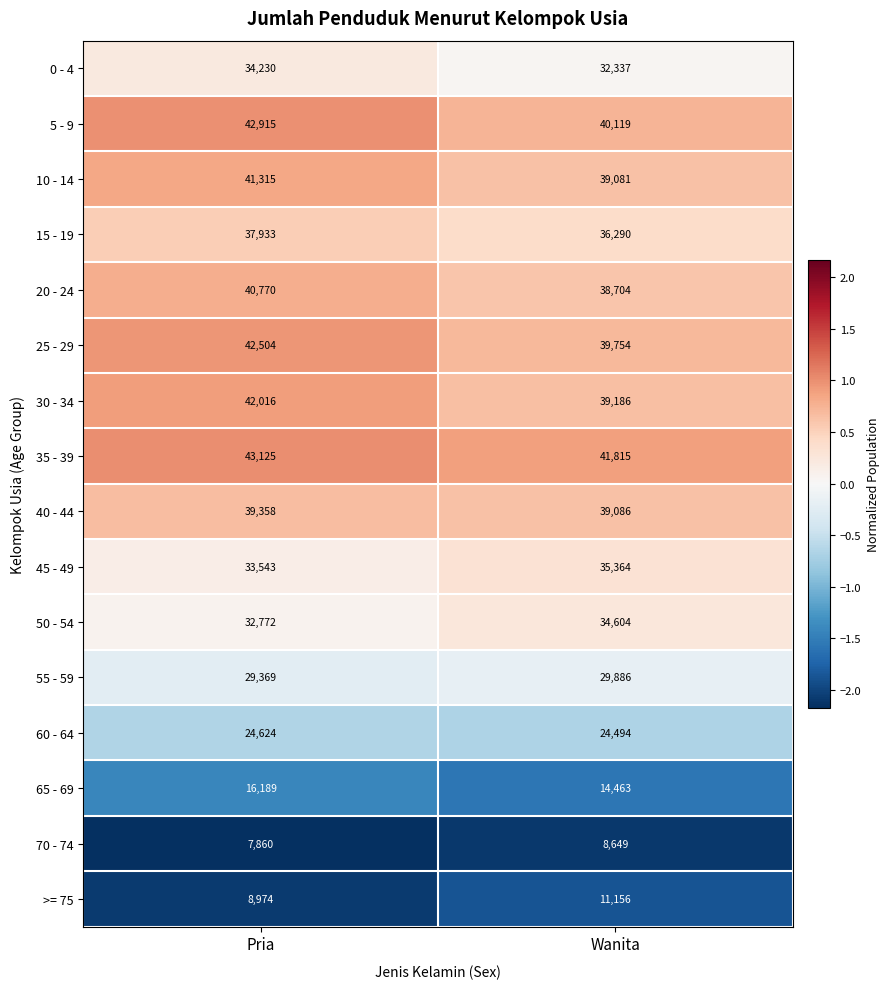

At which category does the chart reach its peak across all series?

Pria